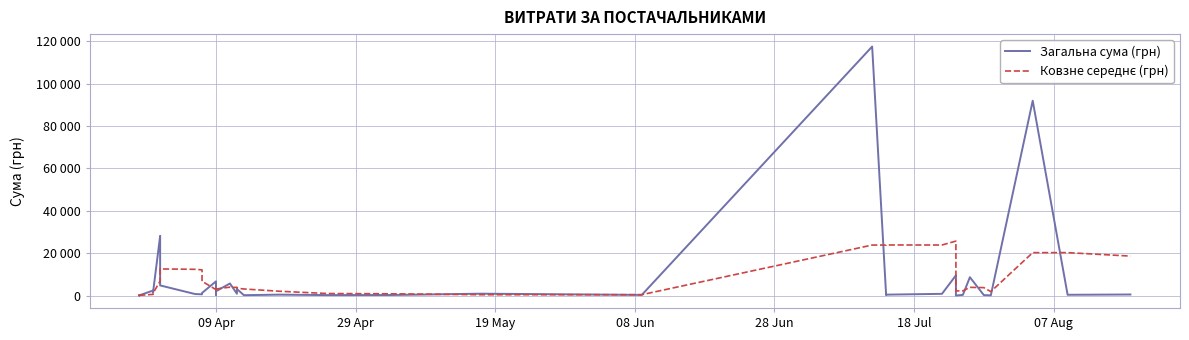

How many categories are shown in the chart?

40